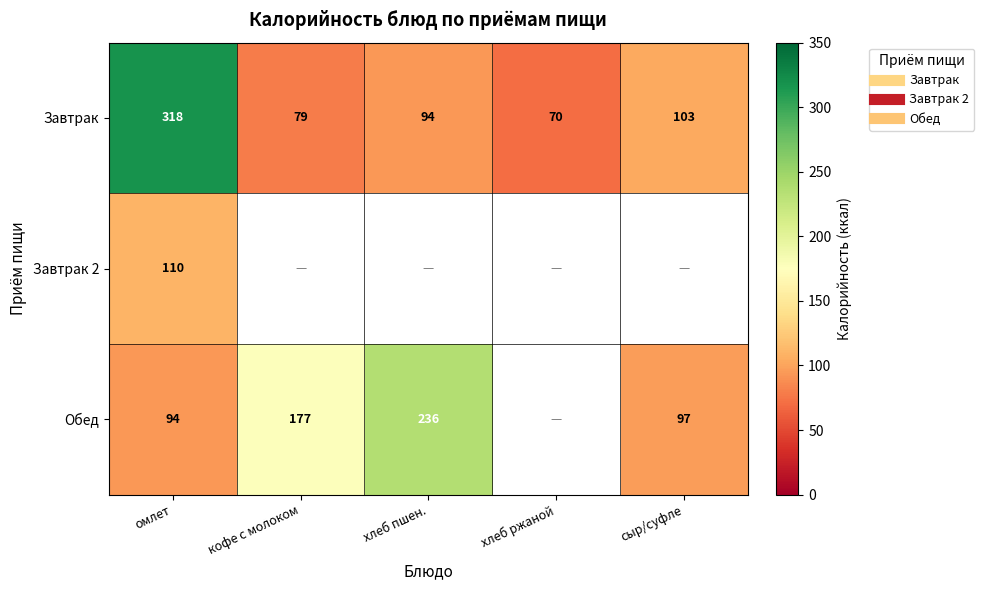

The value of Обед at сыр/суфле is 97.0. True or false?

True